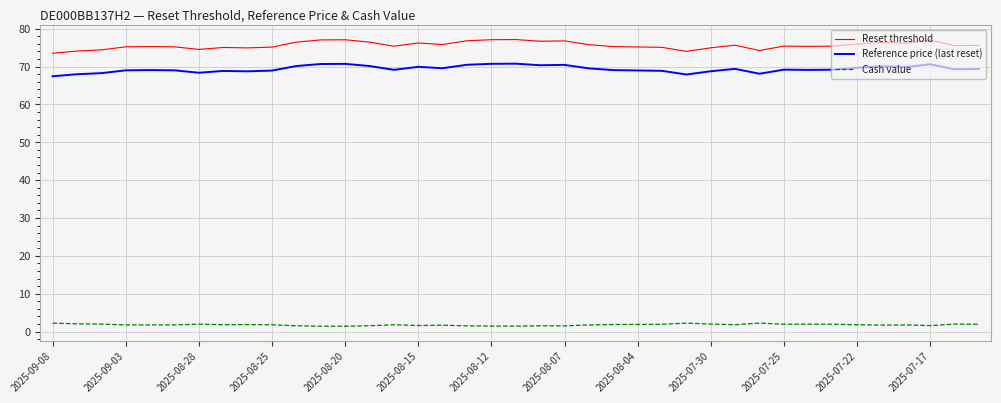

True or false: Reference price (last reset) and Cash value intersect in this chart.

False